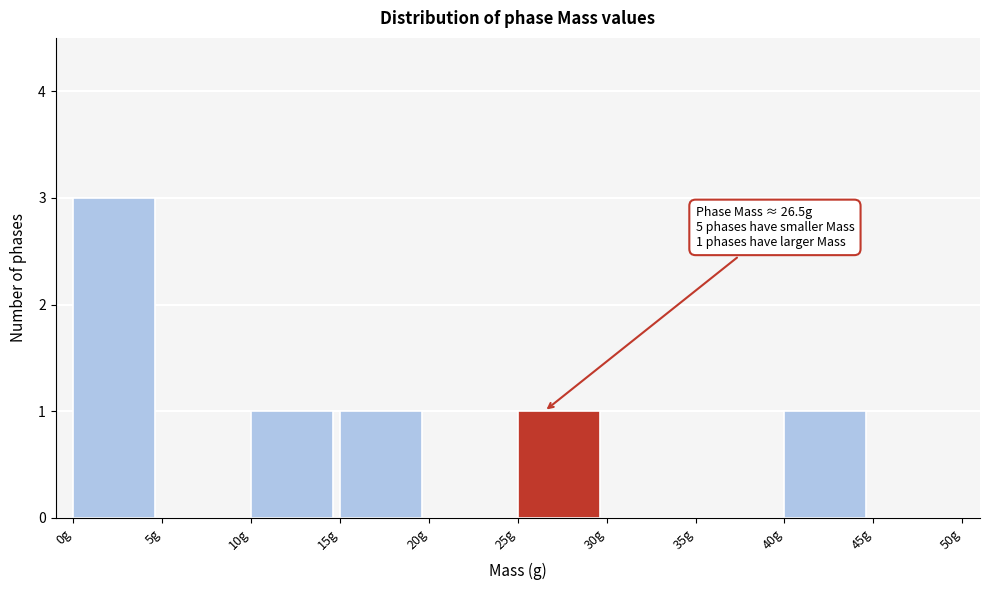

Which range on the x-axis has the tallest bar?

0 to 5